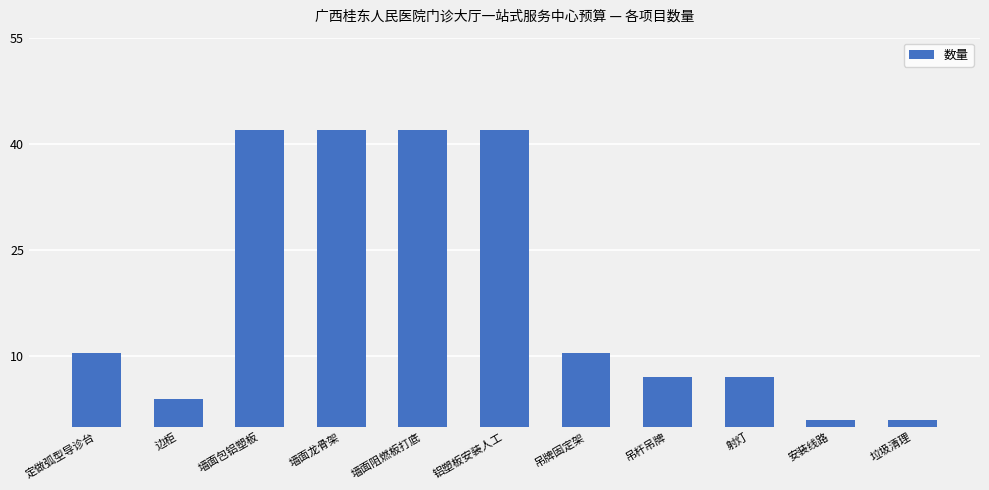

What is the greatest value displayed?

42.0